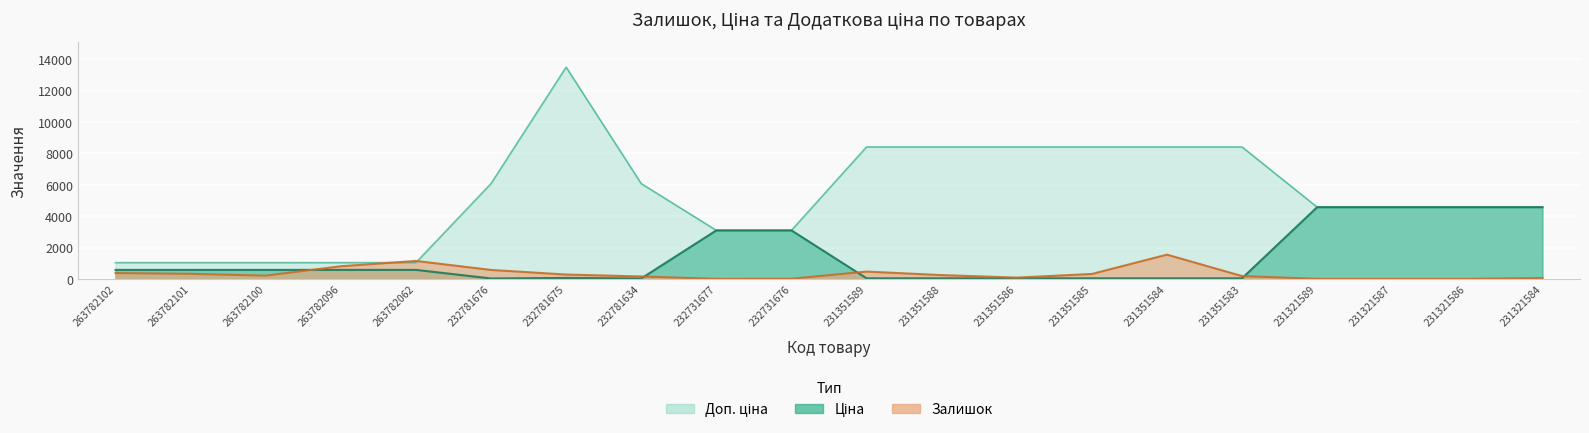

What is the difference between the second highest and minimum values in the Ціна series?

4544.4